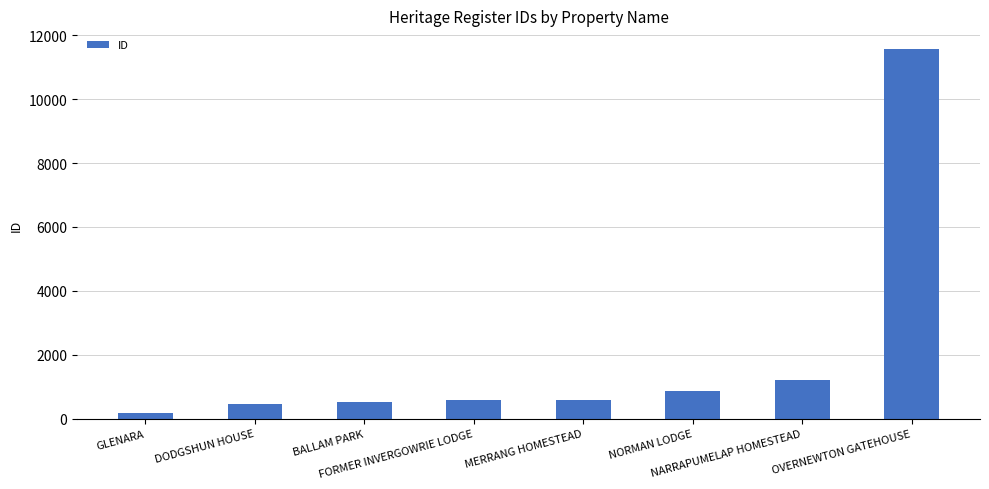

What is the difference between the maximum and minimum values?

11404